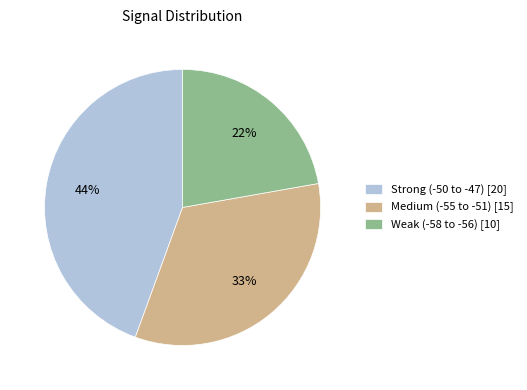

True or false: Strong (-50 to -47) [20] accounts for 44% of the total.

True